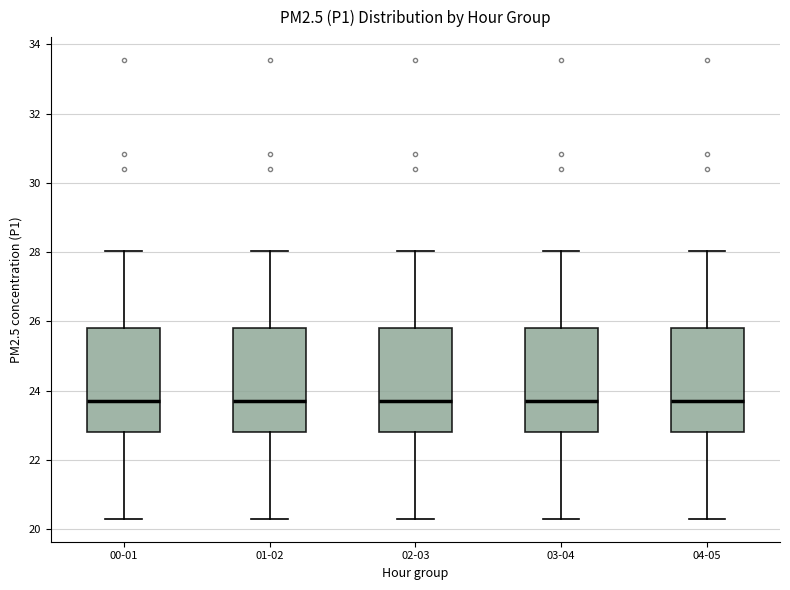

Where is the upper edge of the box for 04-05 on the y-axis? The values are not printed on the chart, so give them approximately, as read against the axis.

25.8